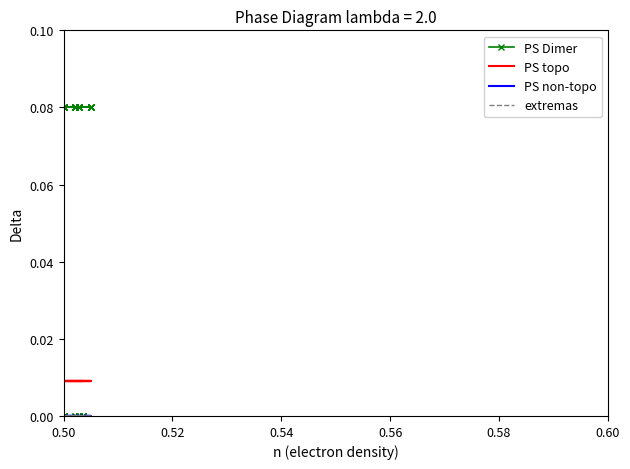

Rank the series by their maximum value, from highest to lowest.

PS Dimer, PS topo, PS non-topo, extremas